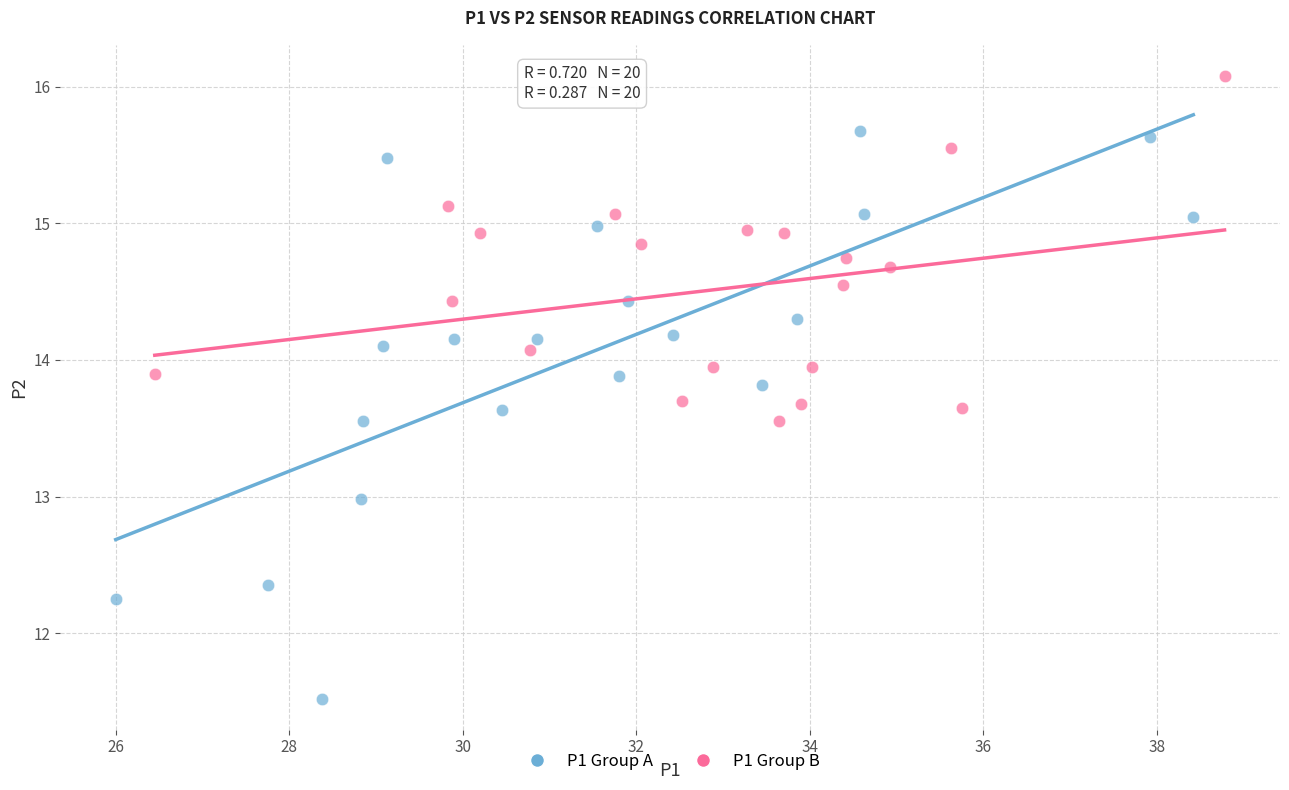

Which series reaches the maximum Y coordinate?

P1 Group B